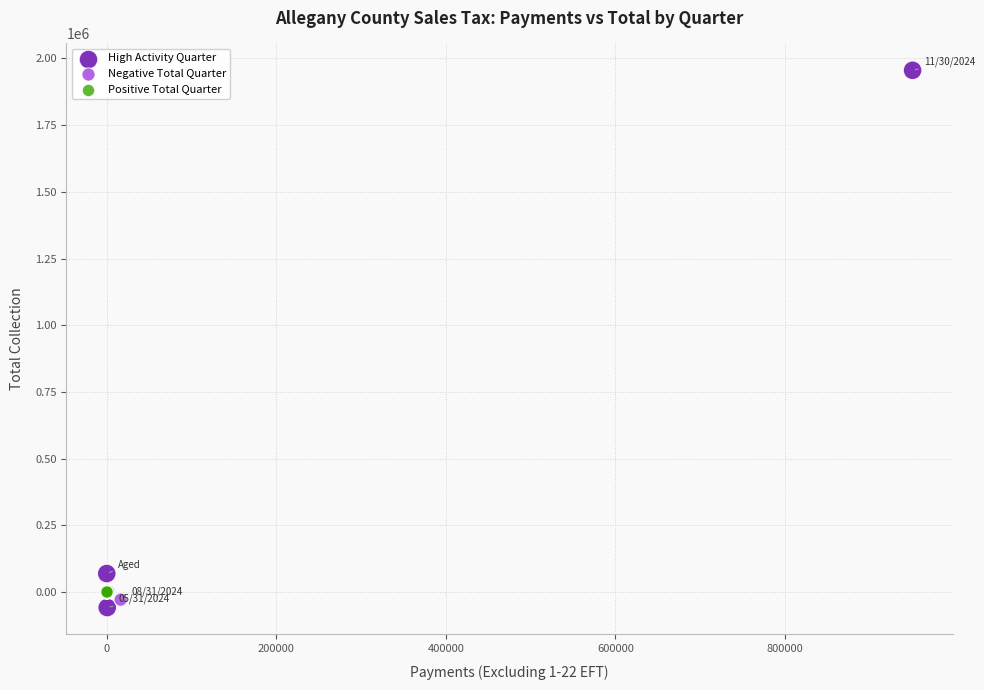

Which series has the largest Y range (max minus min)?

High Activity Quarter